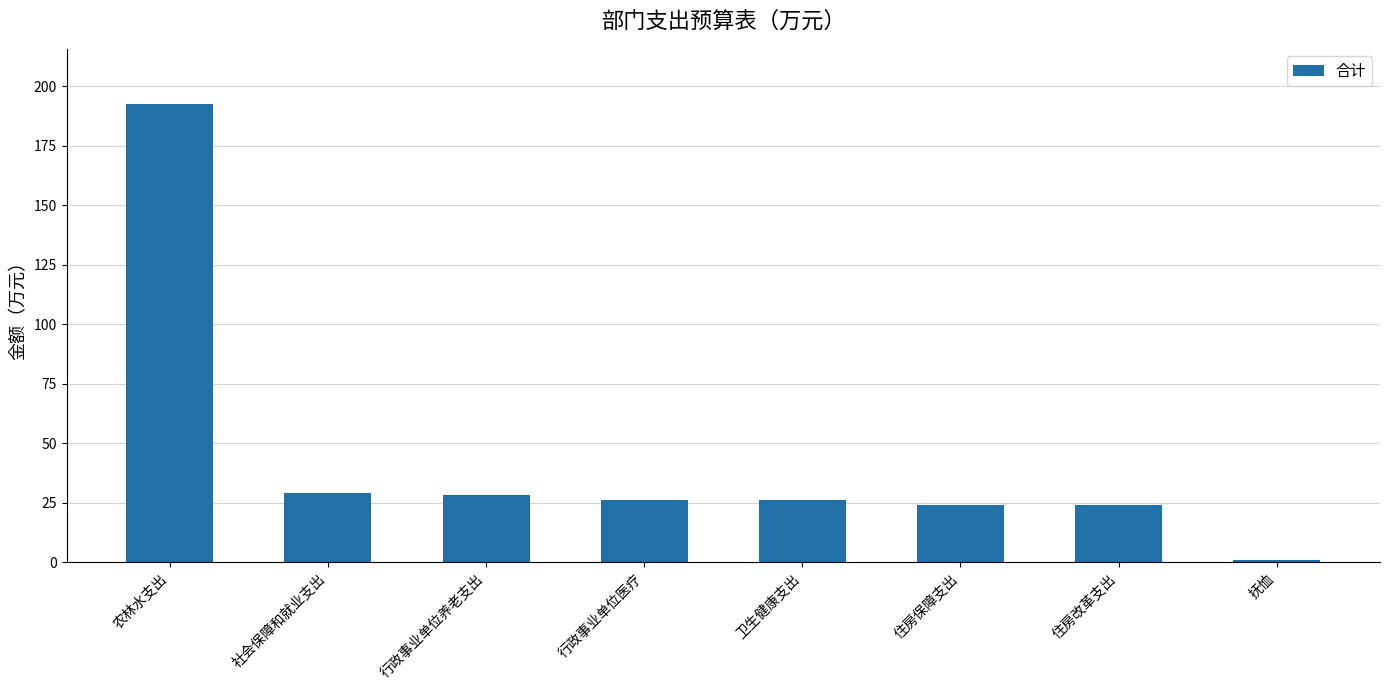

What is the smallest value displayed?

0.8